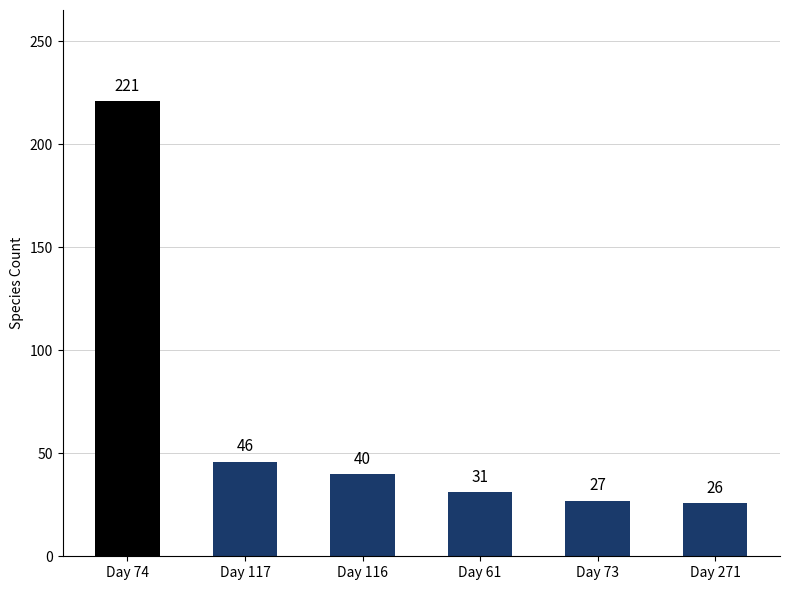

True or false: the data shows 31 at Day 61.

True